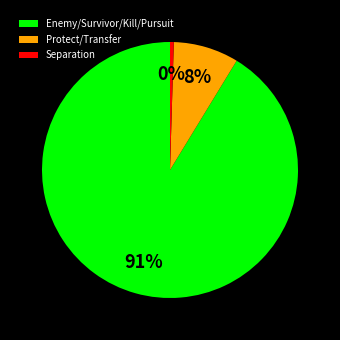

How many segments does this pie chart have?

3